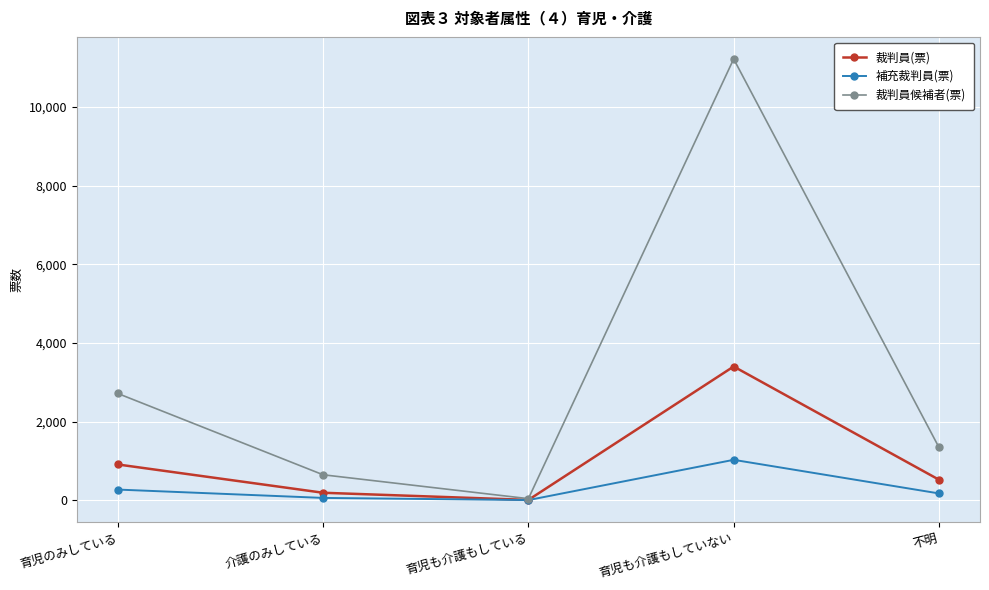

Which series has the widest spread of values?

裁判員候補者(票)